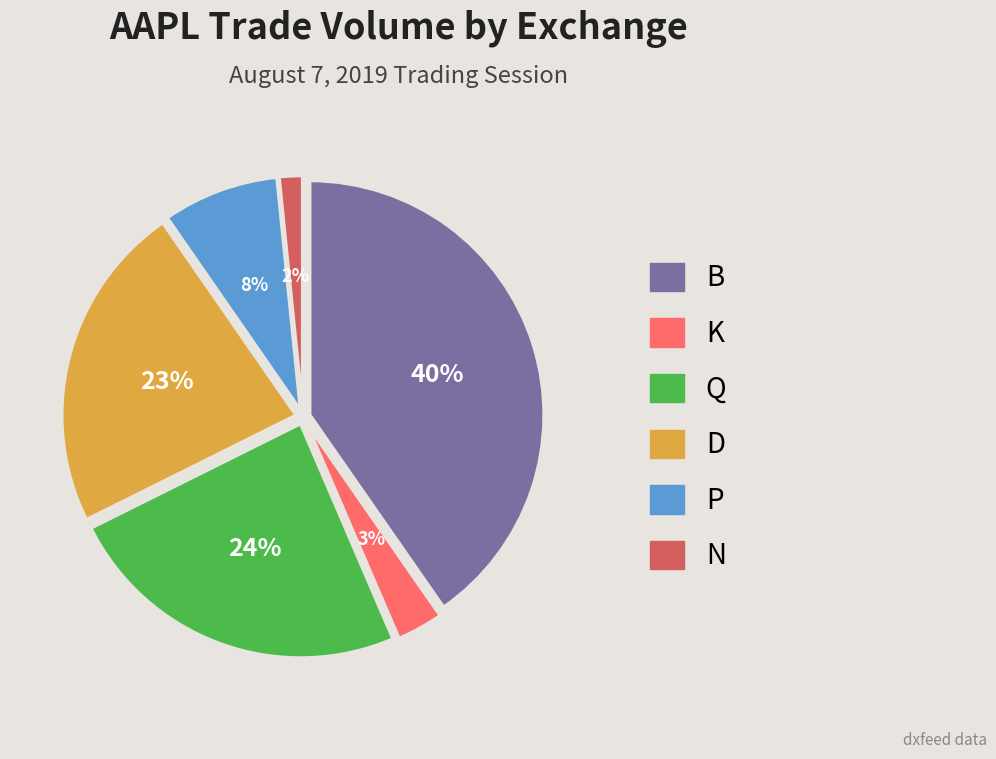

Count the number of slices in the pie.

6